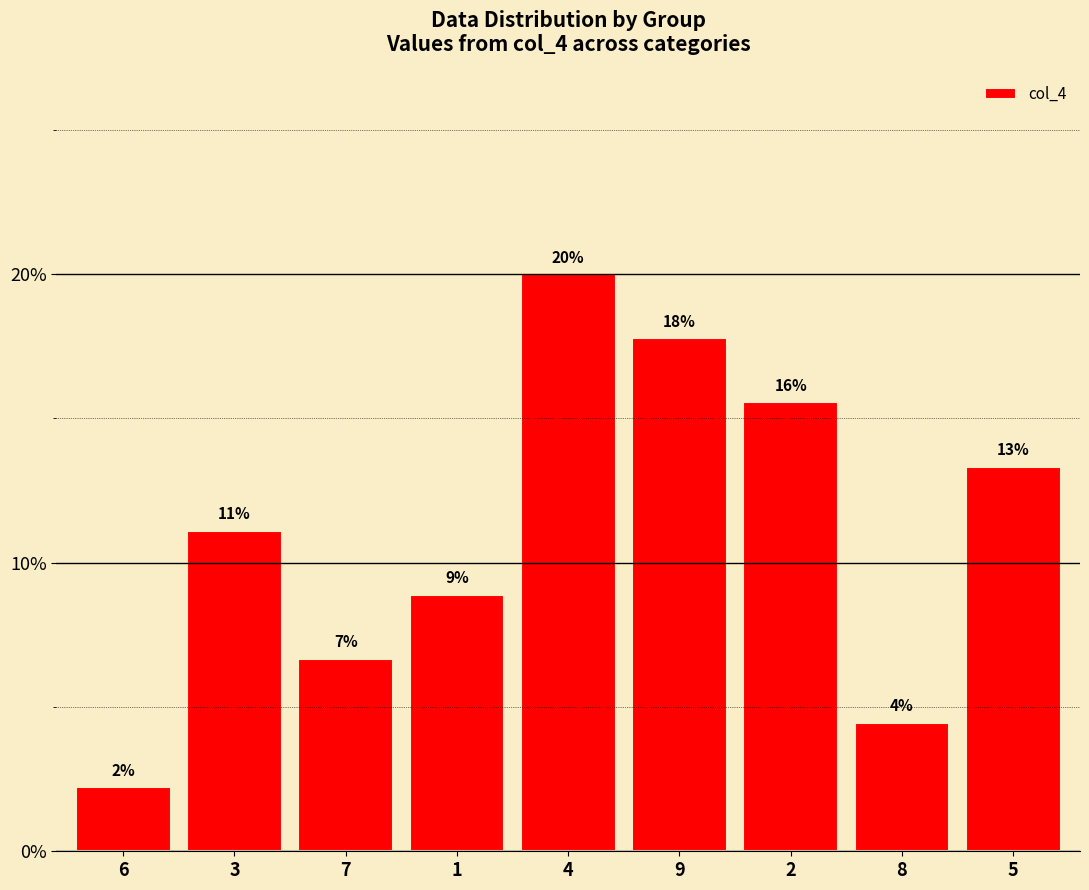

Approximately how many times larger is the value at 1 compared to 7?

1.3